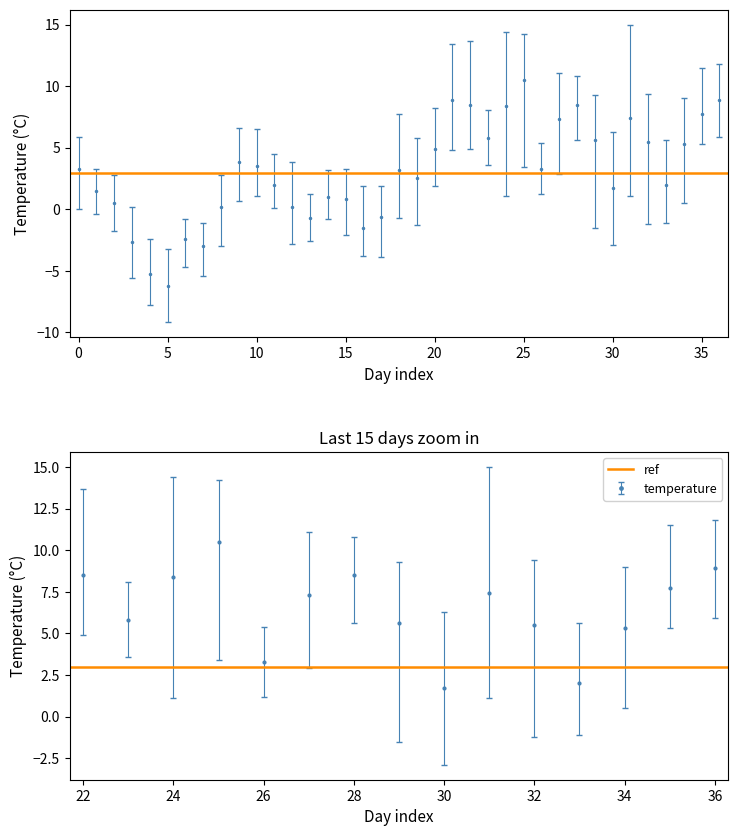

How many interior local valleys does the max. Lufttemperatur series have?

8